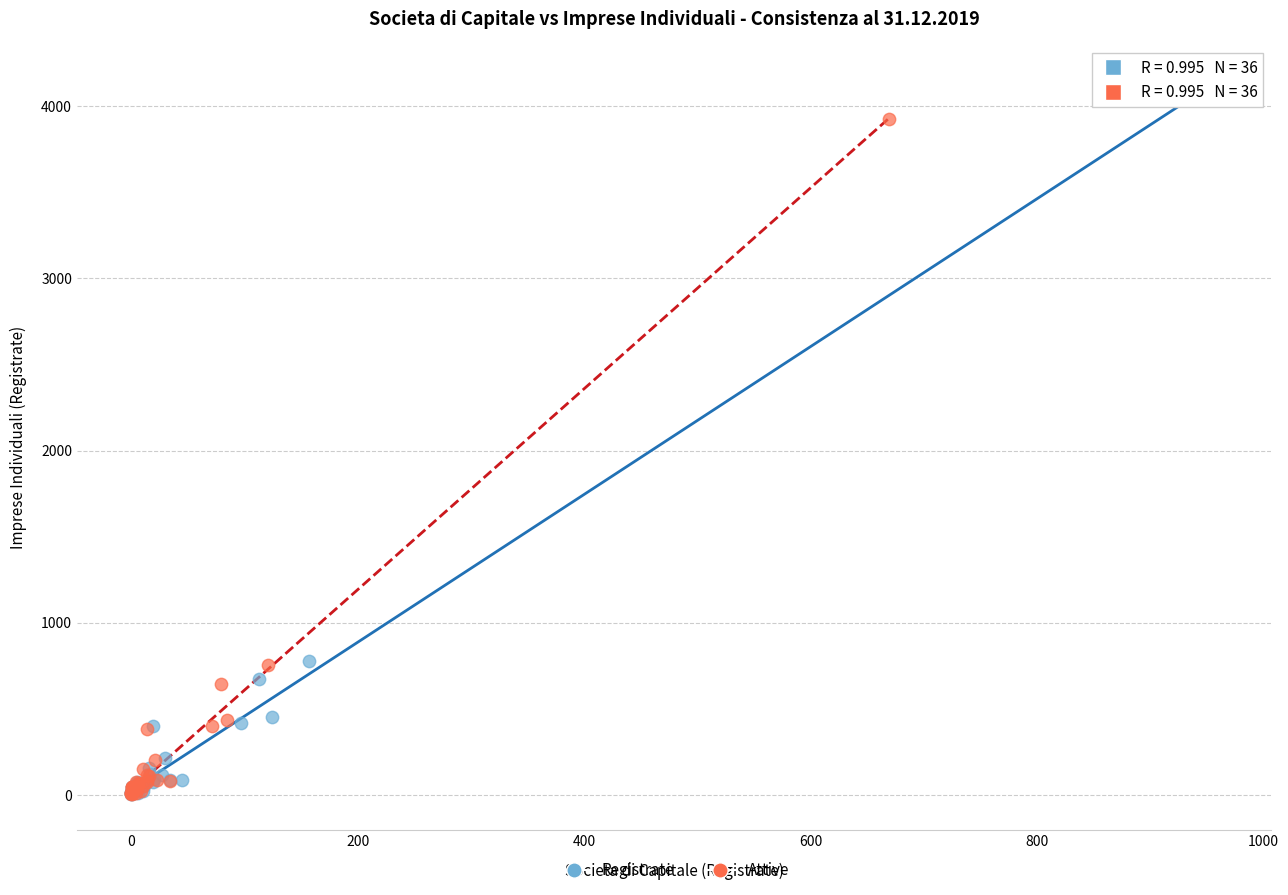

Which series has the widest spread of Y values?

Registrate